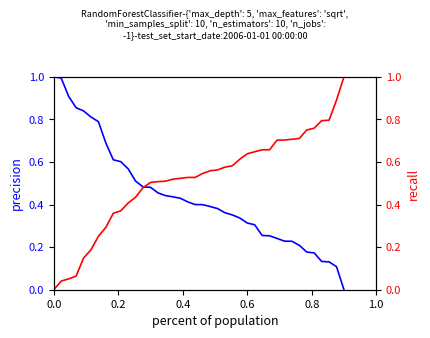

True or false: precision has a value of 1.2 at 1.0.

False